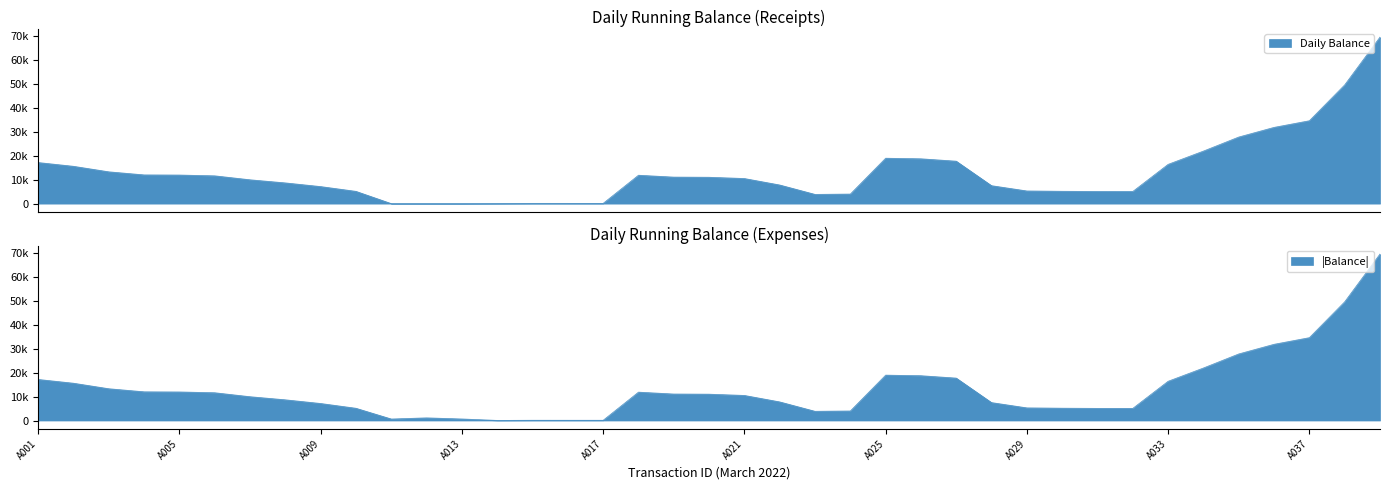

What is the average value?

13045.4